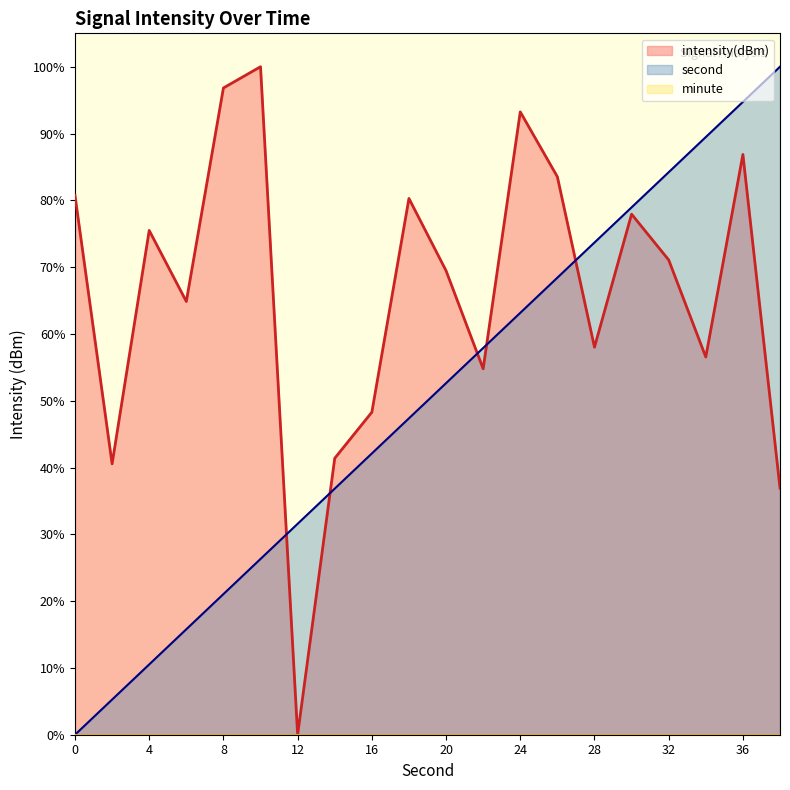

At which label is intensity(dBm) closest to 50?

16